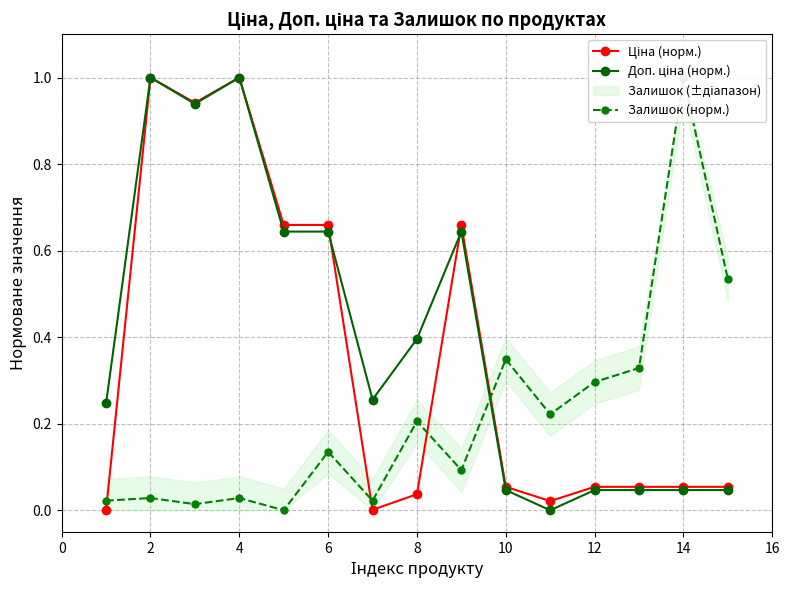

What is the maximum value shown in the chart?

1.0